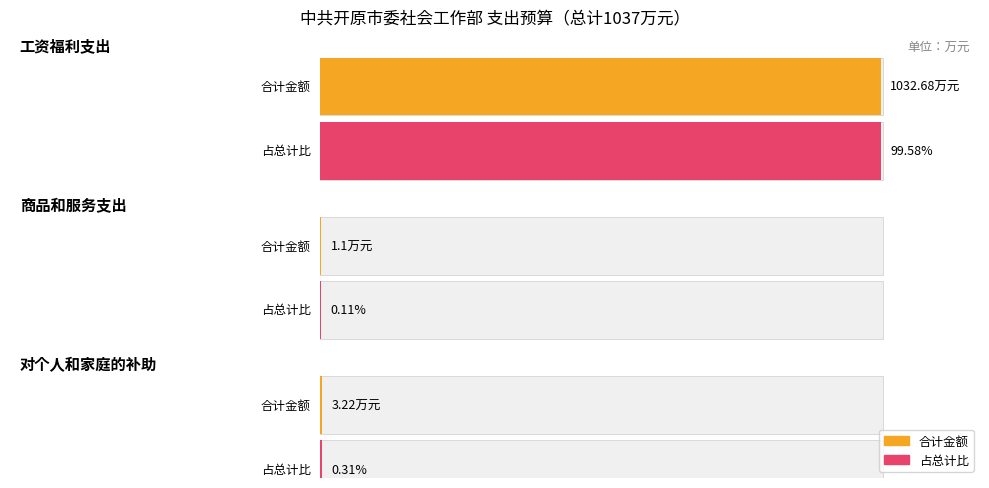

What value does the data have at 商品和服务支出?

1.1